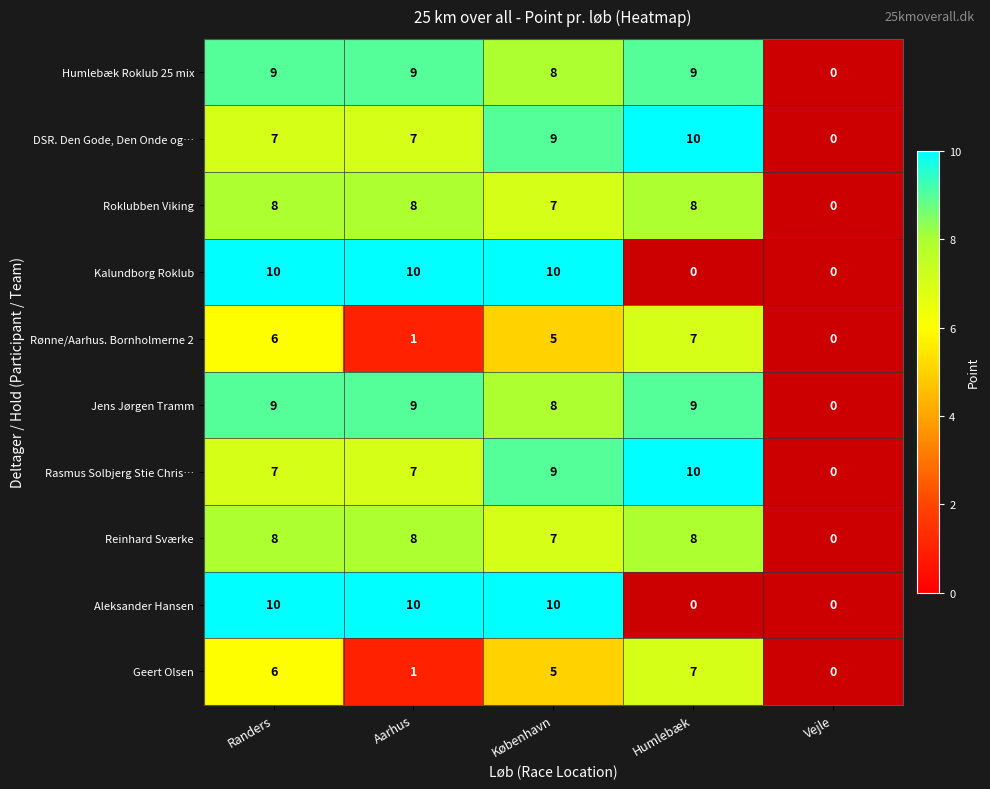

Count the number of categories in the chart.

5